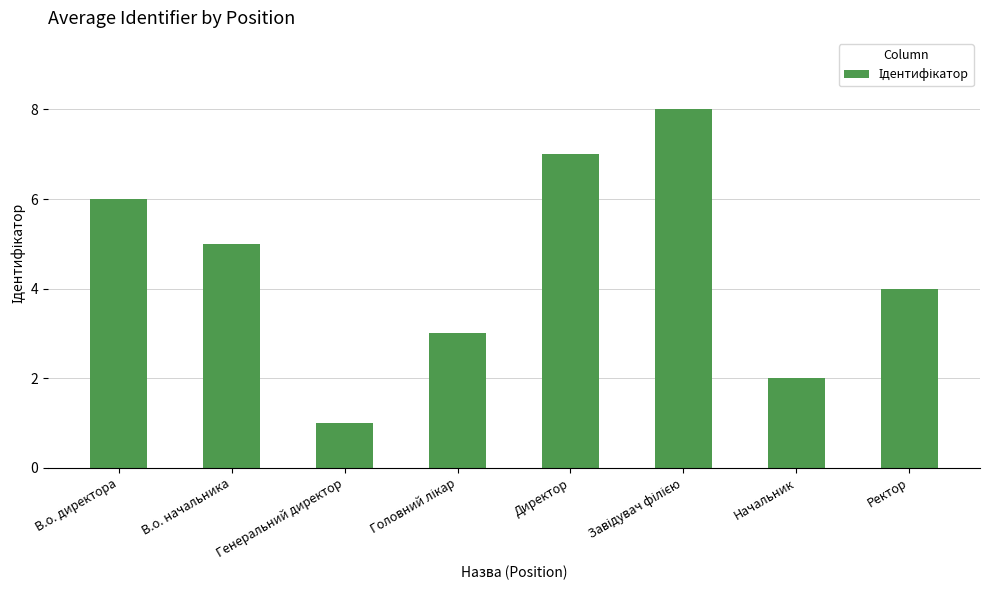

How many data points are less than 5?

4